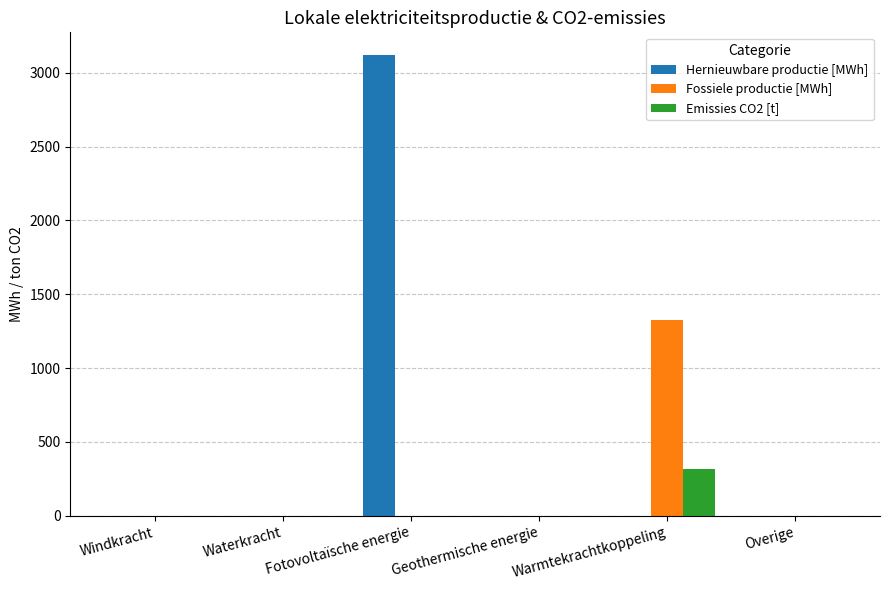

At which category is the sum across all series the highest?

Fotovoltaïsche energie